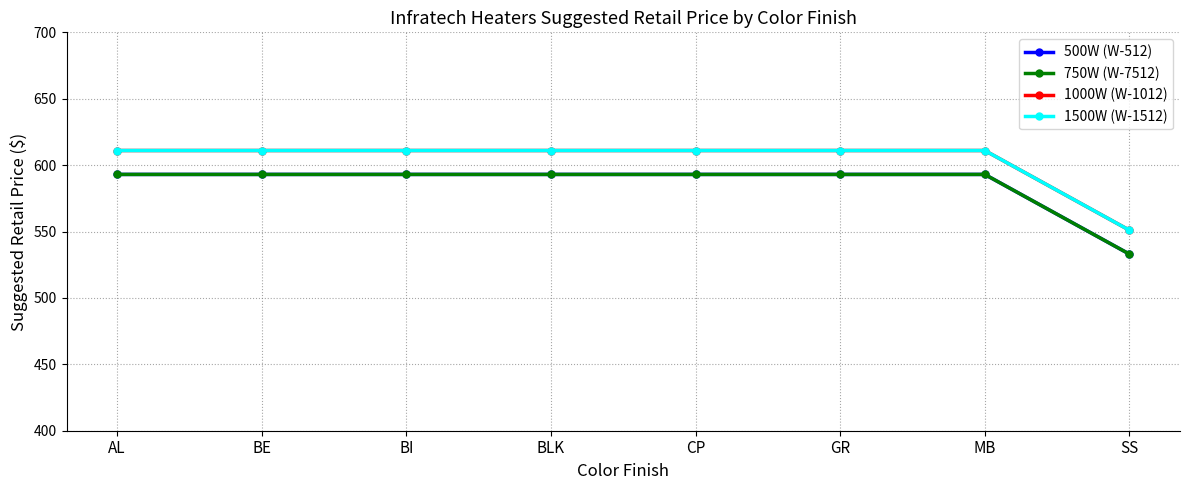

Which series has the widest spread of values?

500W (W-512)